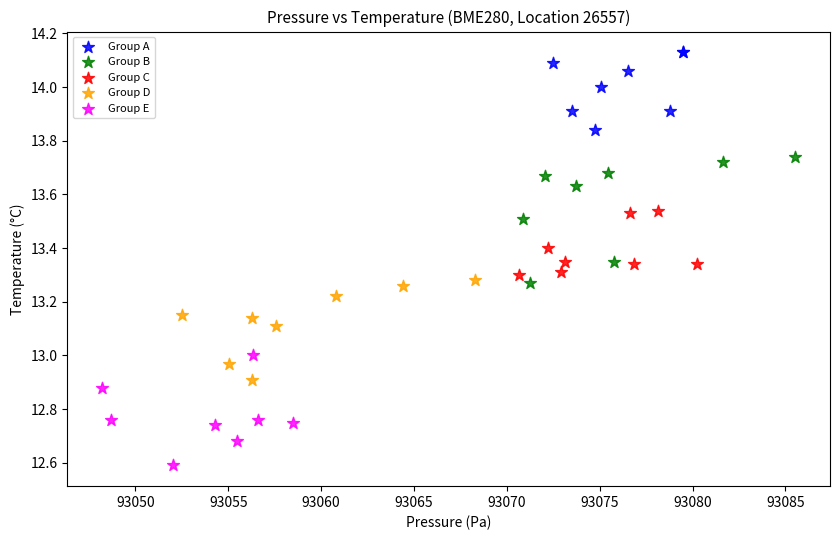

Which series has the largest Y range (max minus min)?

Group B